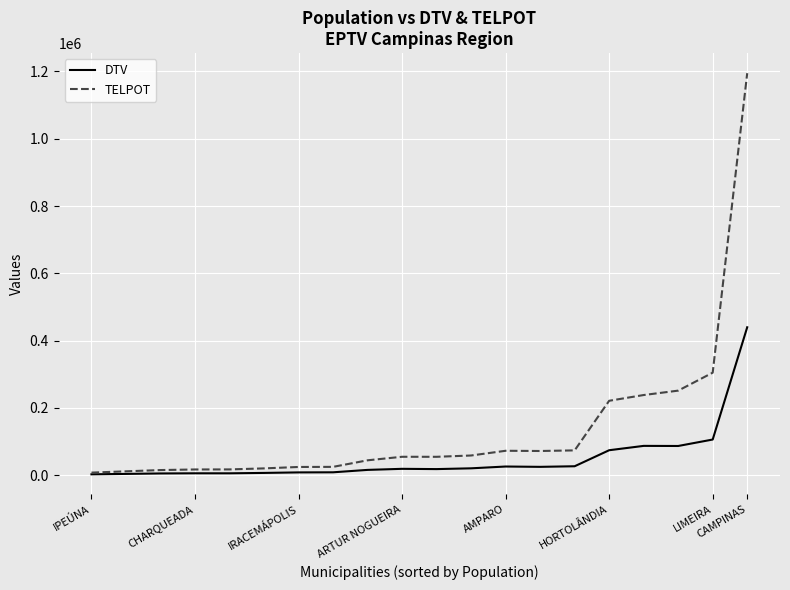

Which series has the widest spread of values?

TELPOT